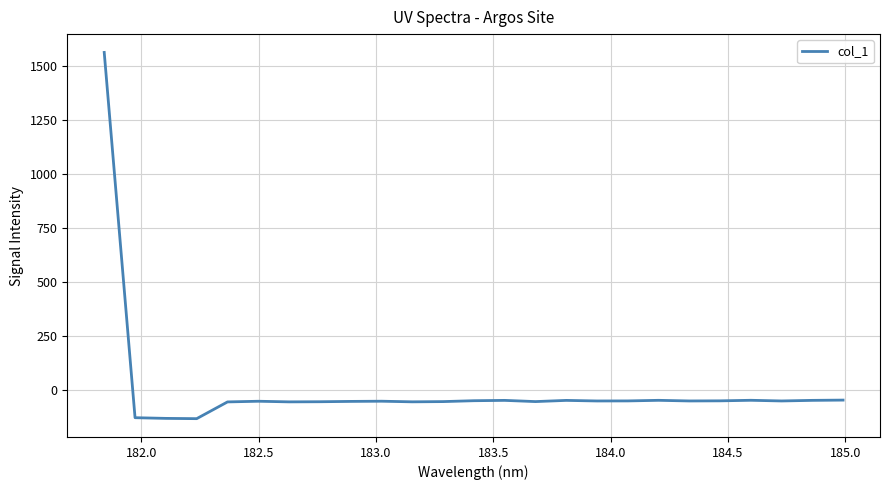

What is the greatest value displayed?

1562.7